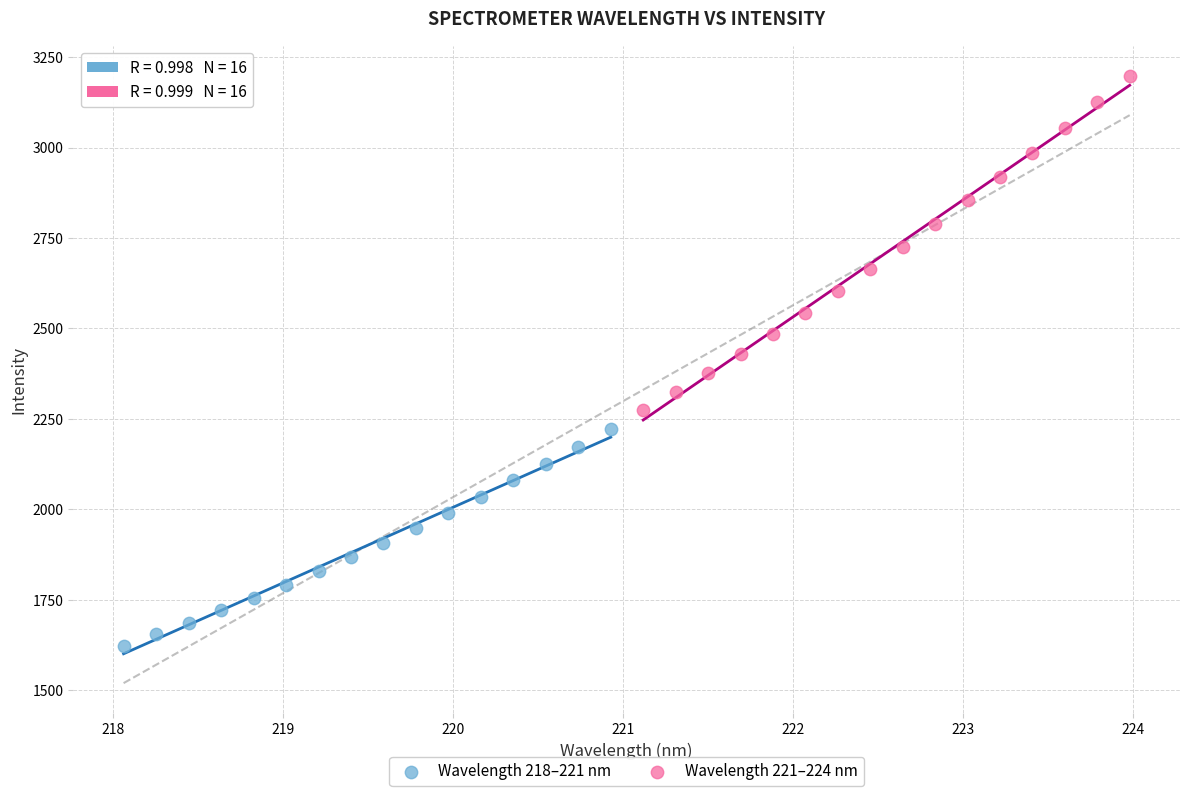

Which series has the widest spread of Y values?

Wavelength 221–224 nm